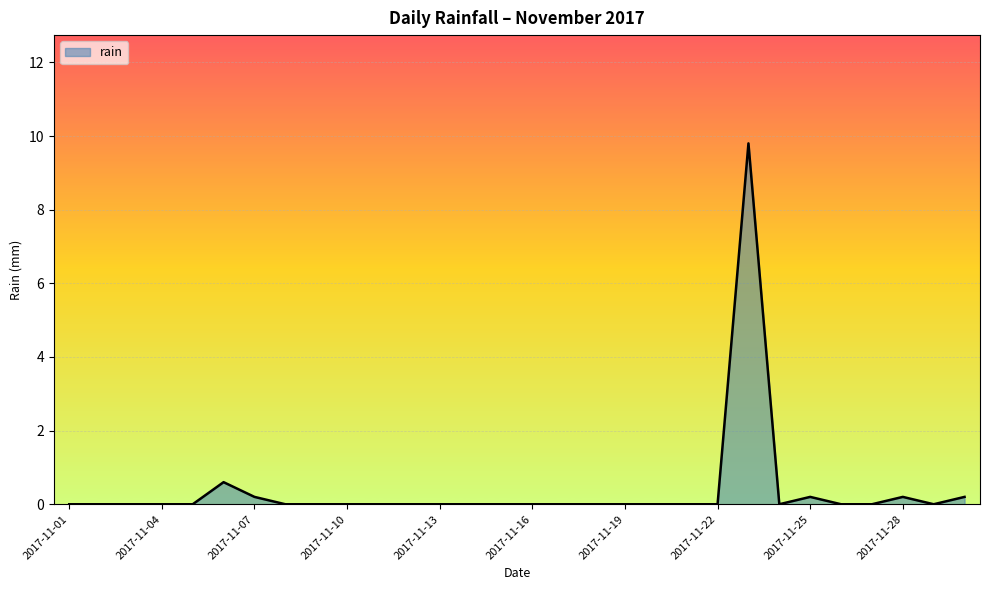

What is the greatest value displayed?

9.8